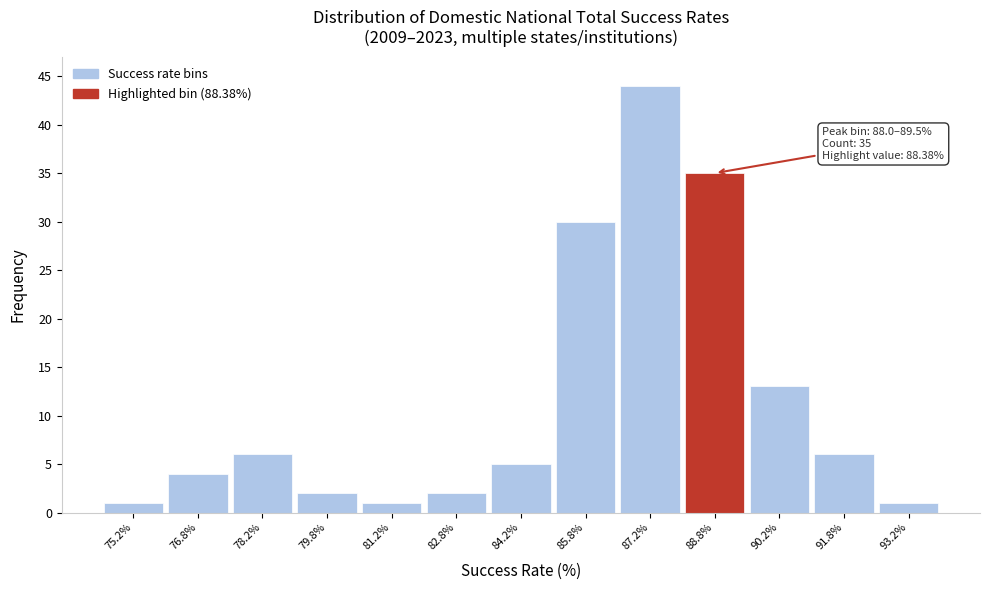

Which range on the x-axis has the tallest bar?

86.5 to 88.0